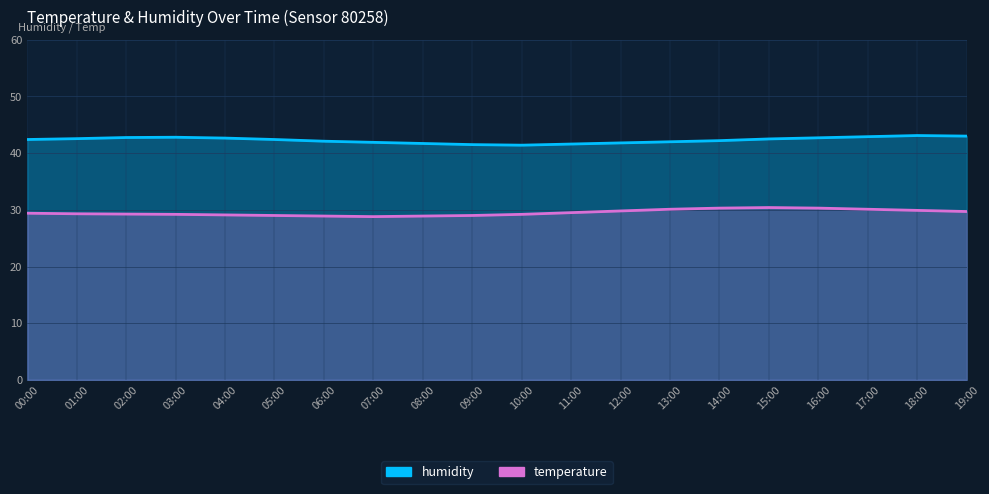

Reading right to left, list all the values displayed in this chart.

humidity: 43.0	43.1	42.9	42.7	42.5	42.2	42.0	41.8	41.6	41.4	41.5	41.7	41.9	42.1	42.4	42.6	42.8	42.8	42.5	42.4
temperature: 29.7	29.9	30.1	30.3	30.4	30.3	30.1	29.8	29.5	29.2	29.0	28.9	28.8	28.9	29.0	29.1	29.2	29.2	29.3	29.4